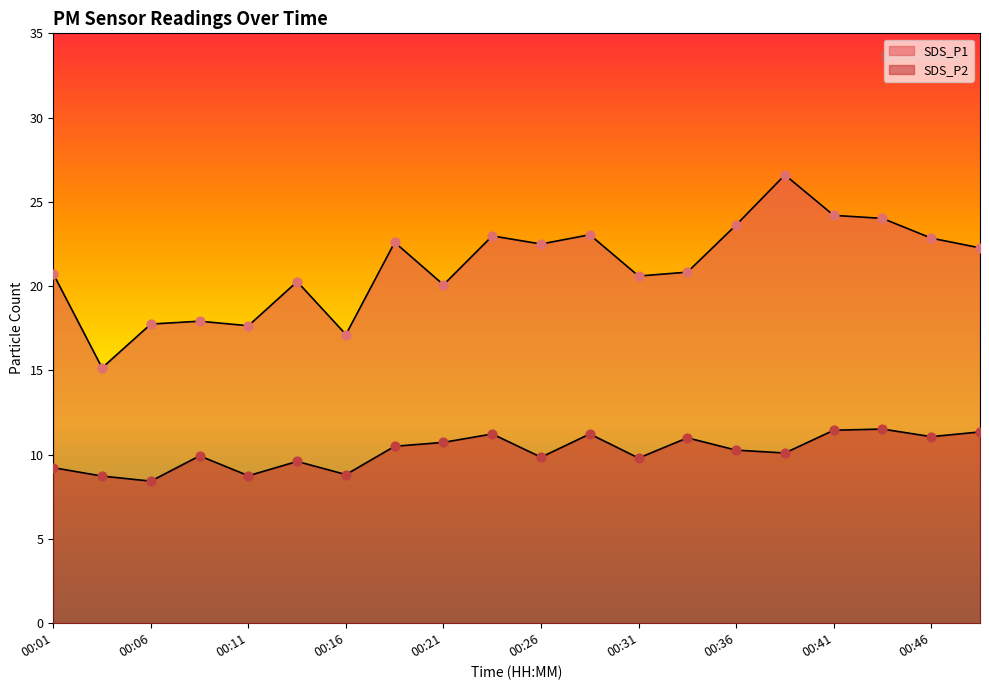

Which series reaches the minimum Y coordinate?

SDS_P2